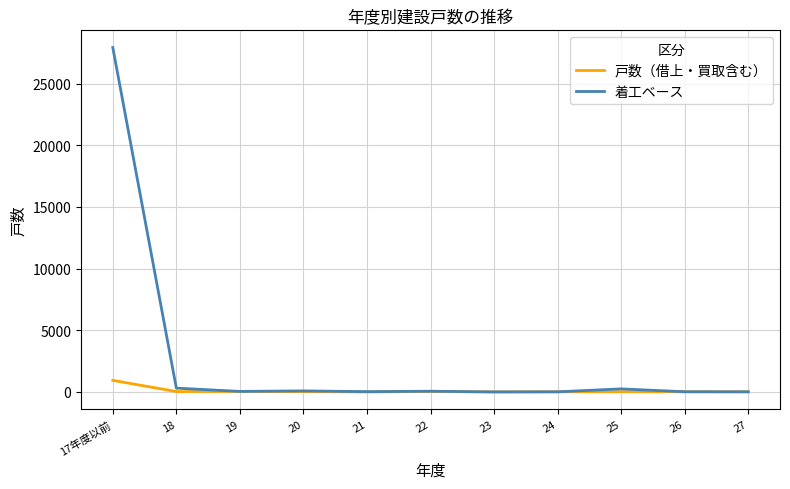

At which category is the sum across all series the highest?

17年度以前